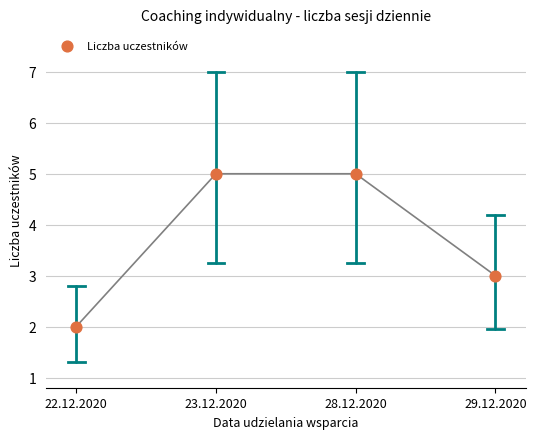

What is the range of Y values (max minus min)?

3